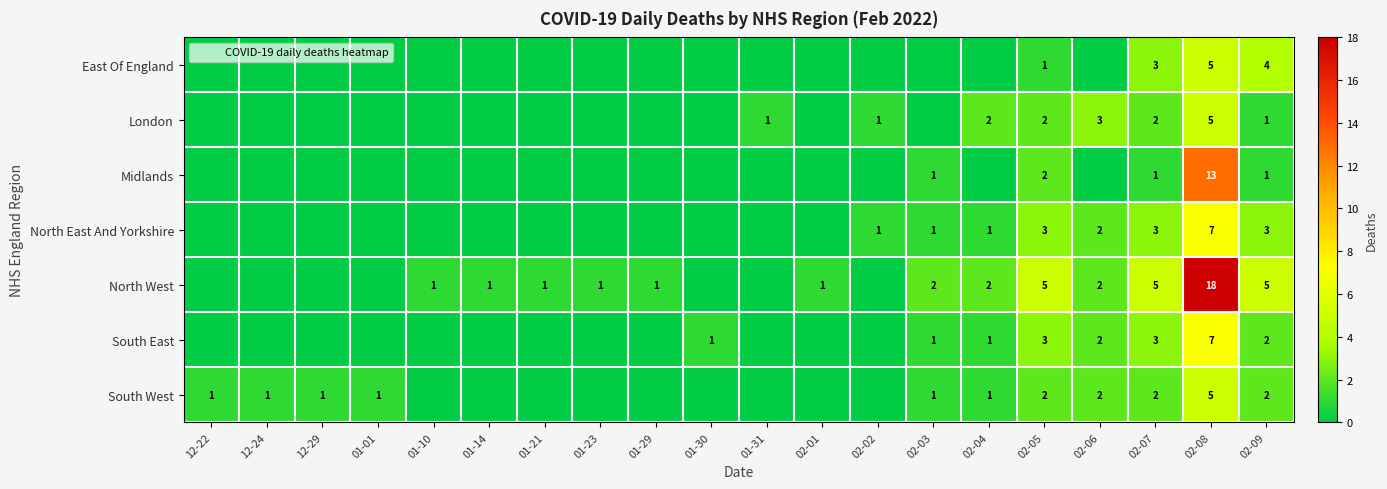

Between 12-22 and 02-01, which is larger?

12-22